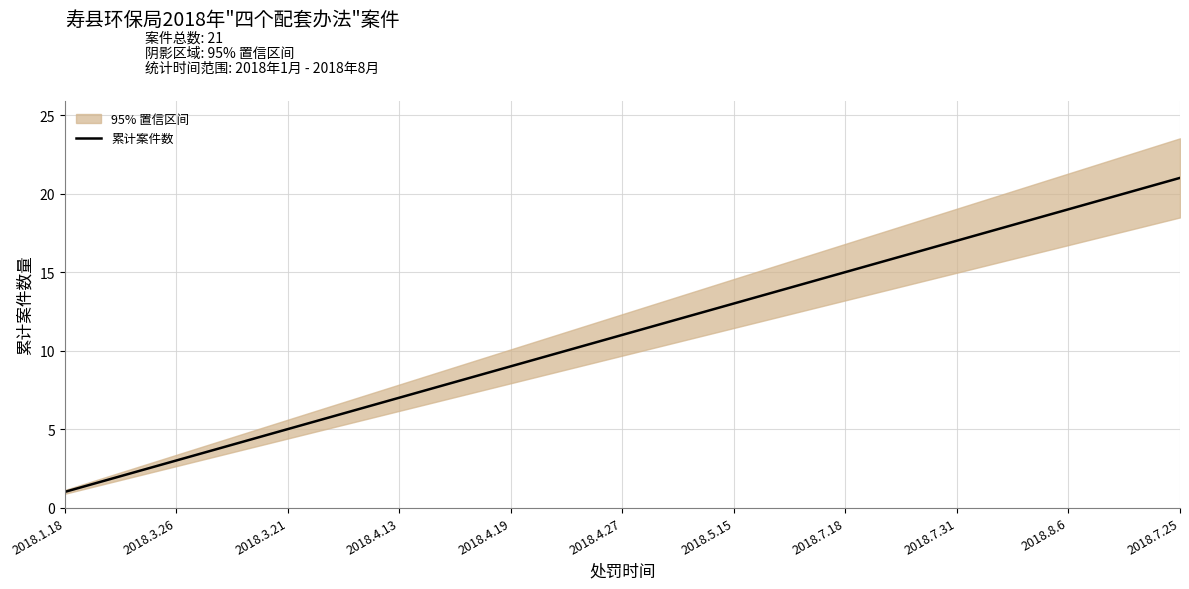

What is the highest value of the 累计案件数 series?

21